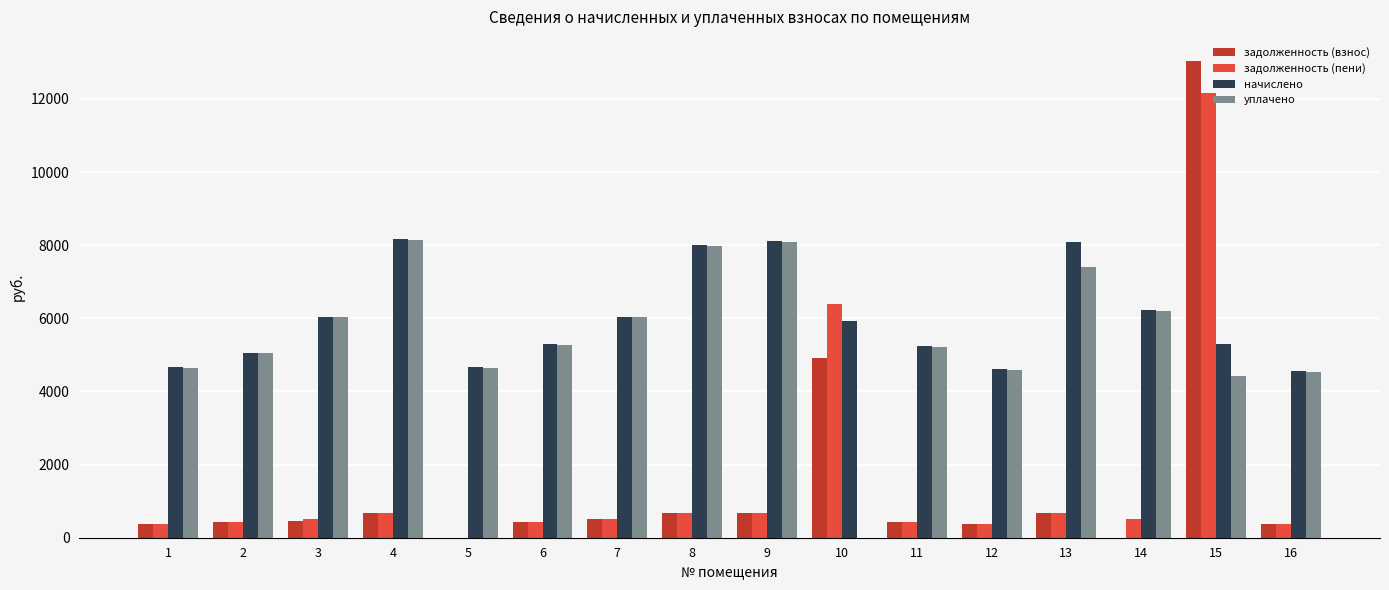

What is the sum of the начислено values at 14 and 15?

11524.1